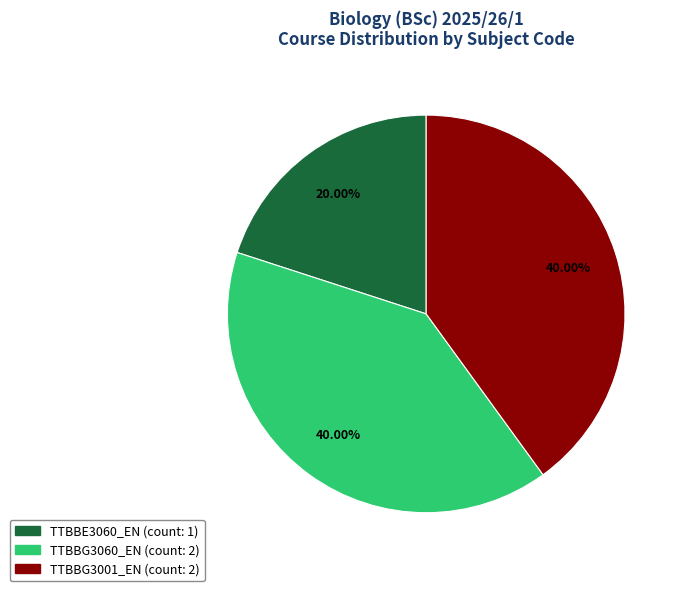

True or false: TTBBG3001_EN accounts for 32% of the total.

False